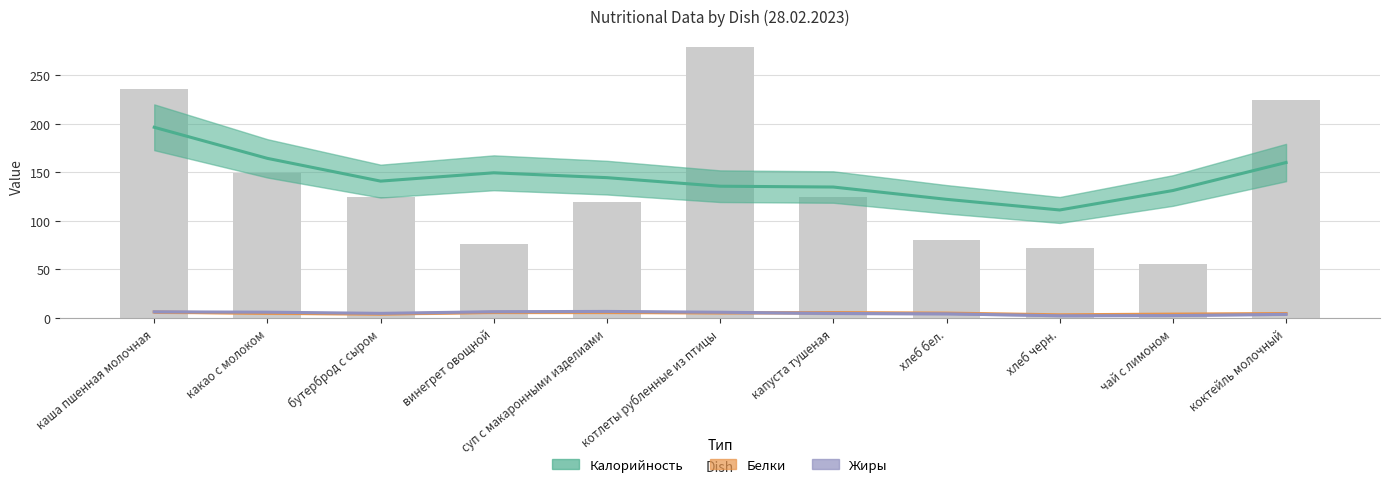

What is the greatest value displayed?

278.8